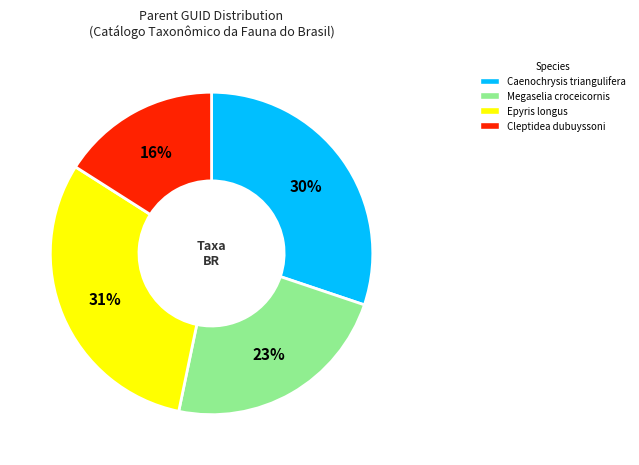

Between Caenochrysis triangulifera and Megaselia croceicornis, which is larger?

Caenochrysis triangulifera